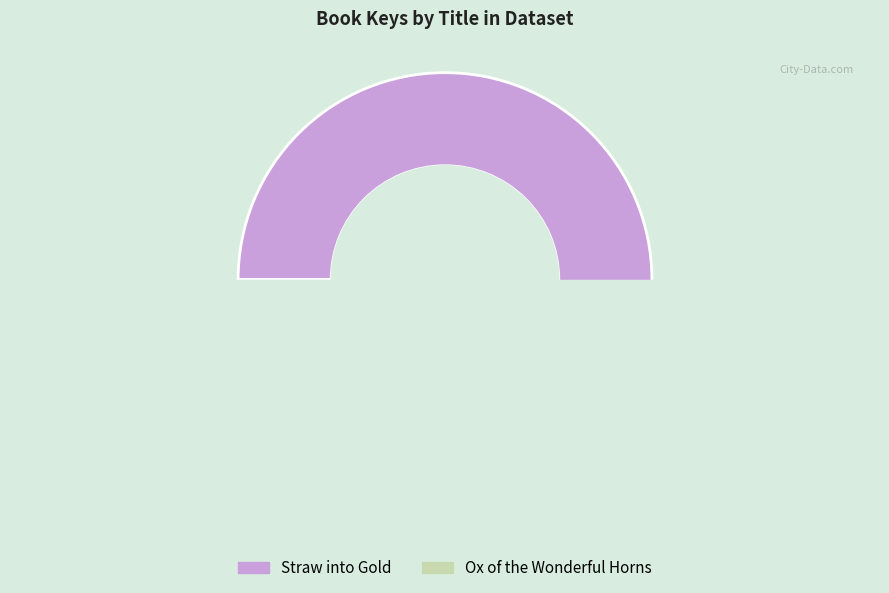

To the nearest percent, what is the average slice percentage?

50%